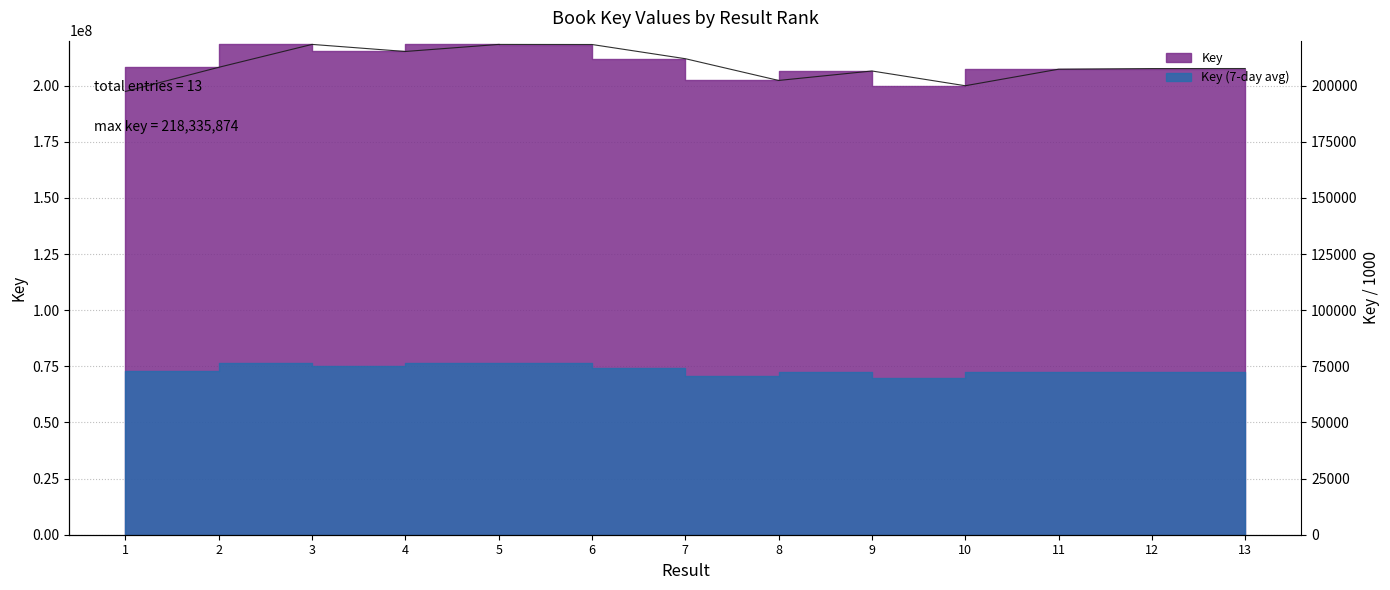

Rank the categories by value from lowest to highest.

1, 10, 8, 9, 11, 12, 13, 2, 7, 4, 6, 5, 3